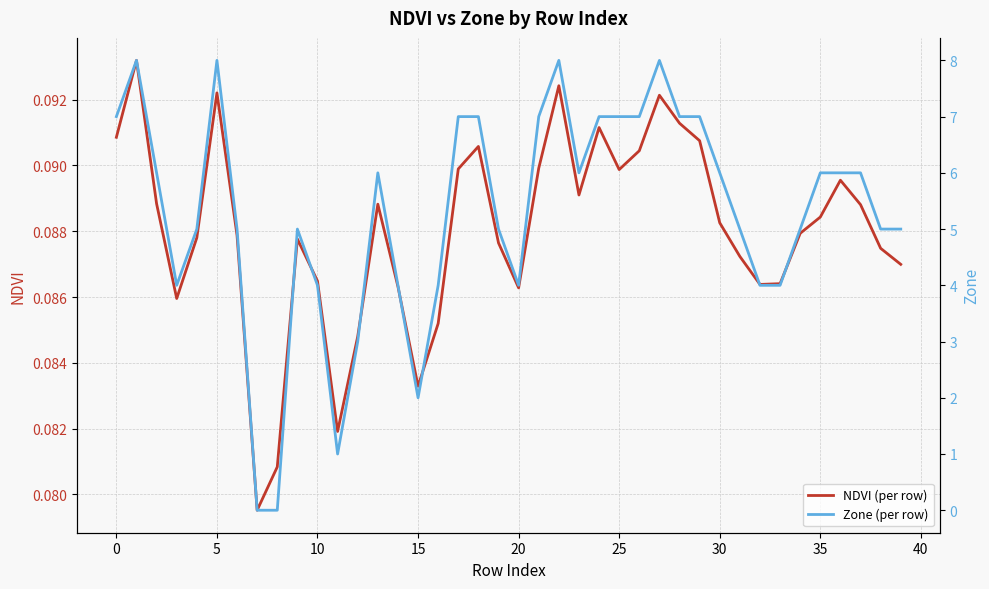

How many values in the Zone (per row) series are below 6?

20